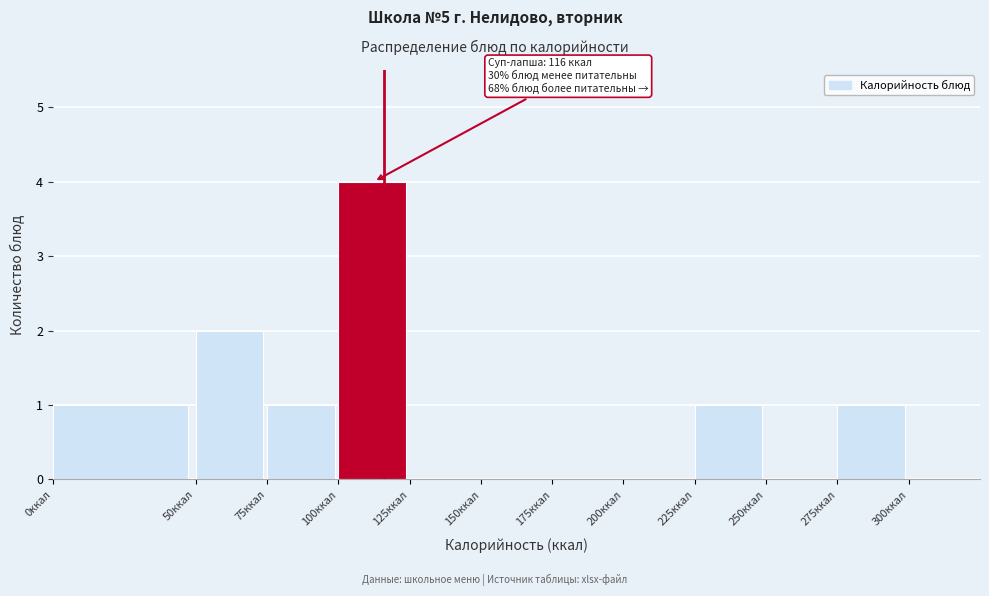

Over which range of the x-axis is the bar tallest?

100 to 125